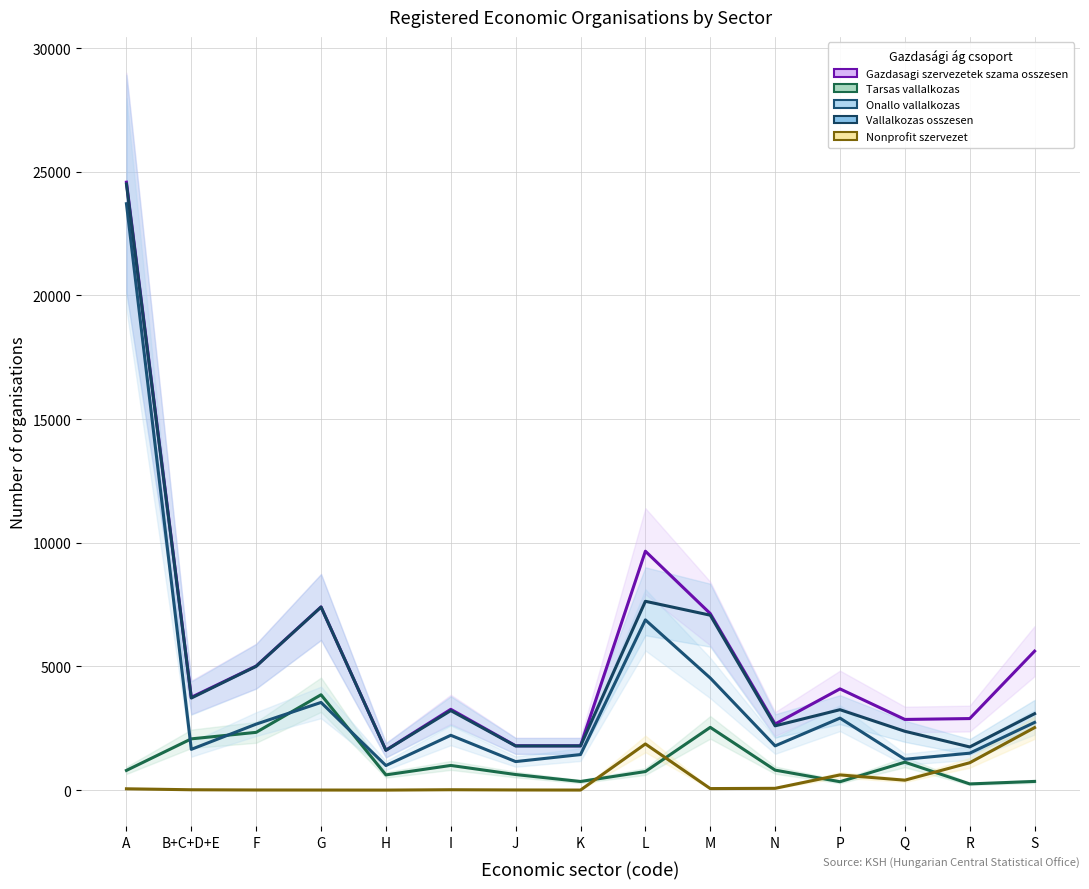

What is the difference between the Nonprofit szervezet values at M and S?

2465